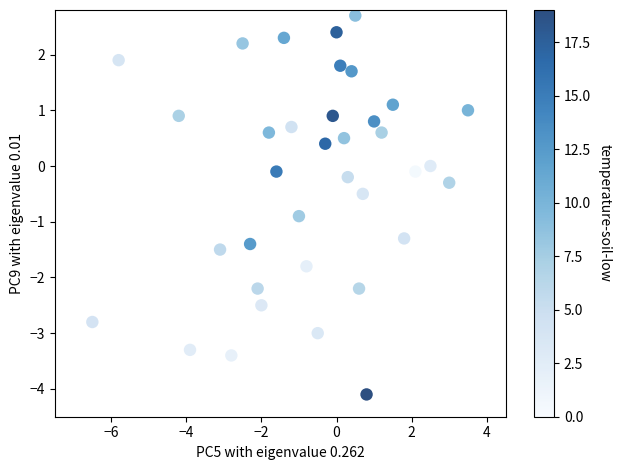

What is the range of X values (max minus min)?

10.0